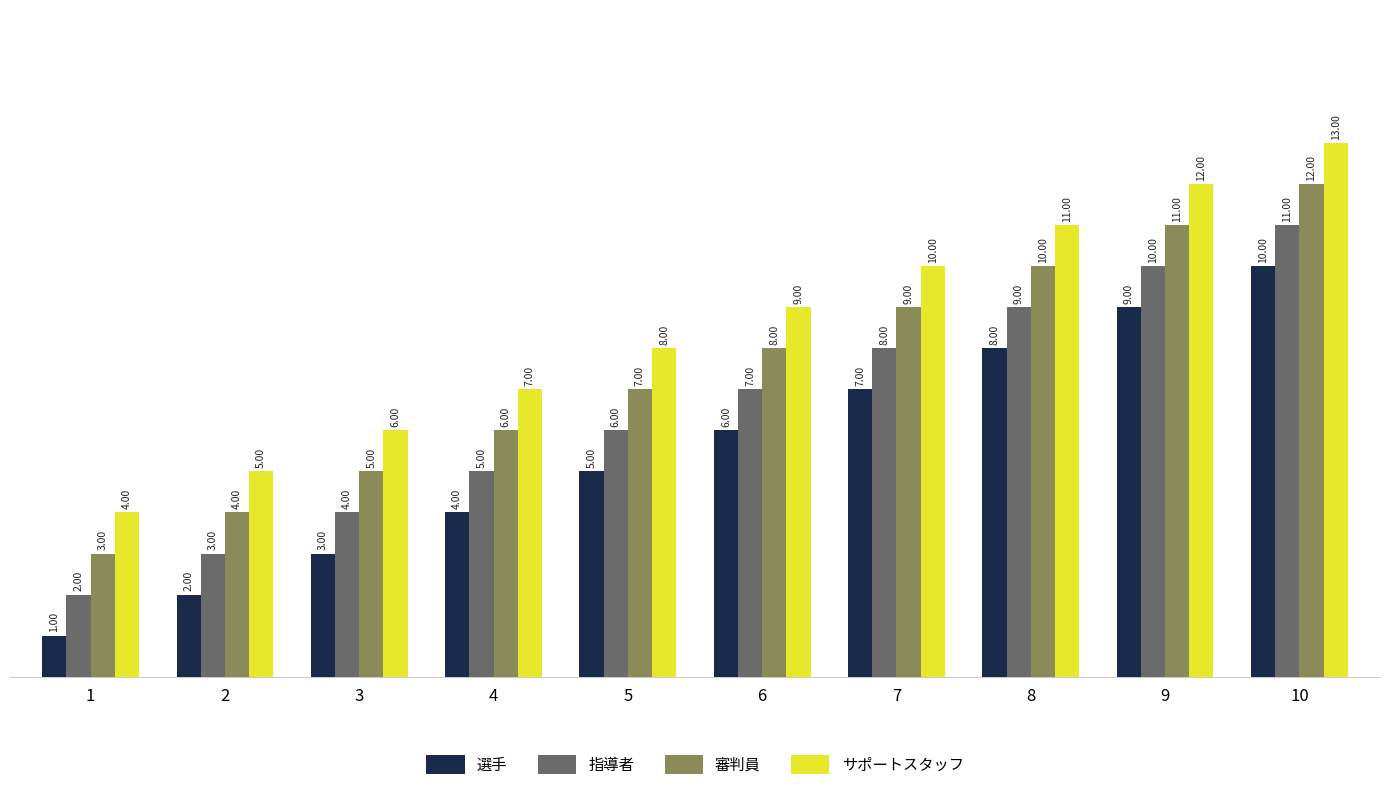

Reading left to right, what are all the values shown in this chart?

選手: 1=1	2=2	3=3	4=4	5=5	6=6	7=7	8=8	9=9	10=10
指導者: 1=2	2=3	3=4	4=5	5=6	6=7	7=8	8=9	9=10	10=11
審判員: 1=3	2=4	3=5	4=6	5=7	6=8	7=9	8=10	9=11	10=12
サポートスタッフ: 1=4	2=5	3=6	4=7	5=8	6=9	7=10	8=11	9=12	10=13